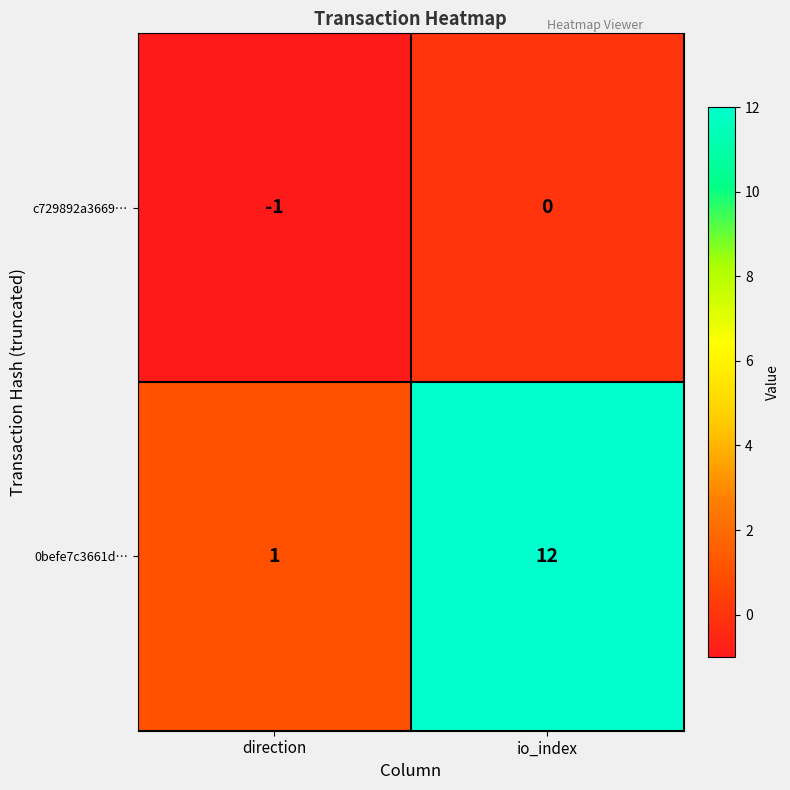

At which category is the sum across all series the highest?

io_index